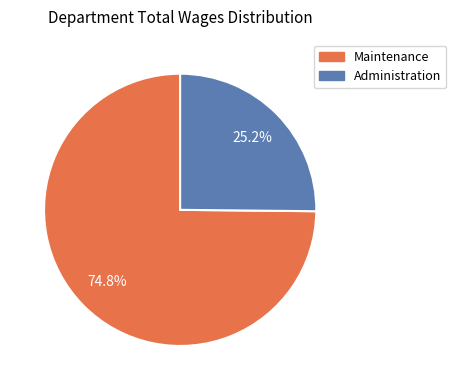

True or false: Administration accounts for 33% of the total.

False